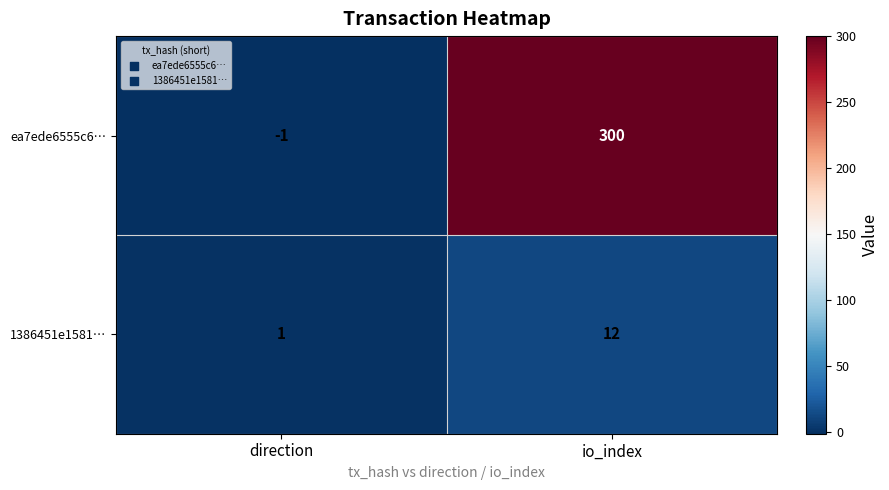

What is the total value across all series at io_index?

312